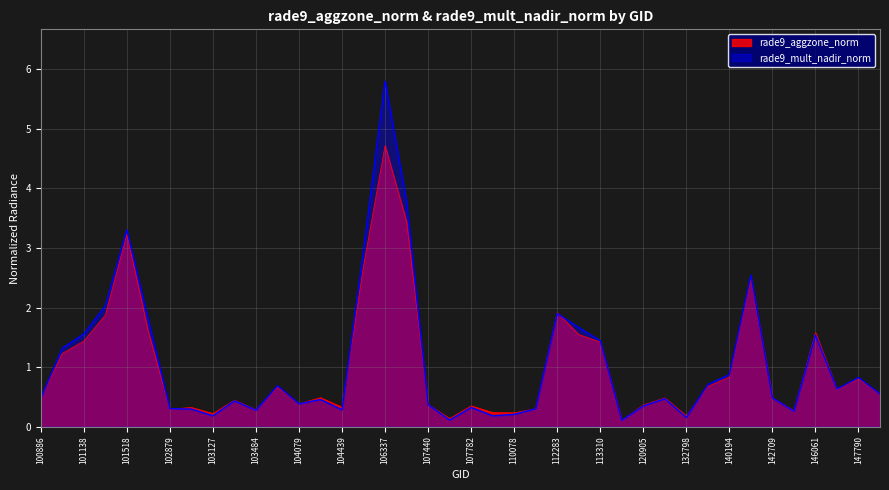

Rank the categories by rade9_mult_nadir_norm value from highest to lowest.

106337, 106518, 101518, 105968, 140768, 101395, 112283, 101893, 113141, 101138, 146061, 113310, 101013, 140194, 147790, 136136, 103846, 147601, 147979, 142709, 100886, 131365, 104431, 103364, 104079, 107440, 120905, 107782, 102879, 110253, 102999, 104439, 103484, 143889, 110078, 103127, 109905, 132798, 107613, 114757